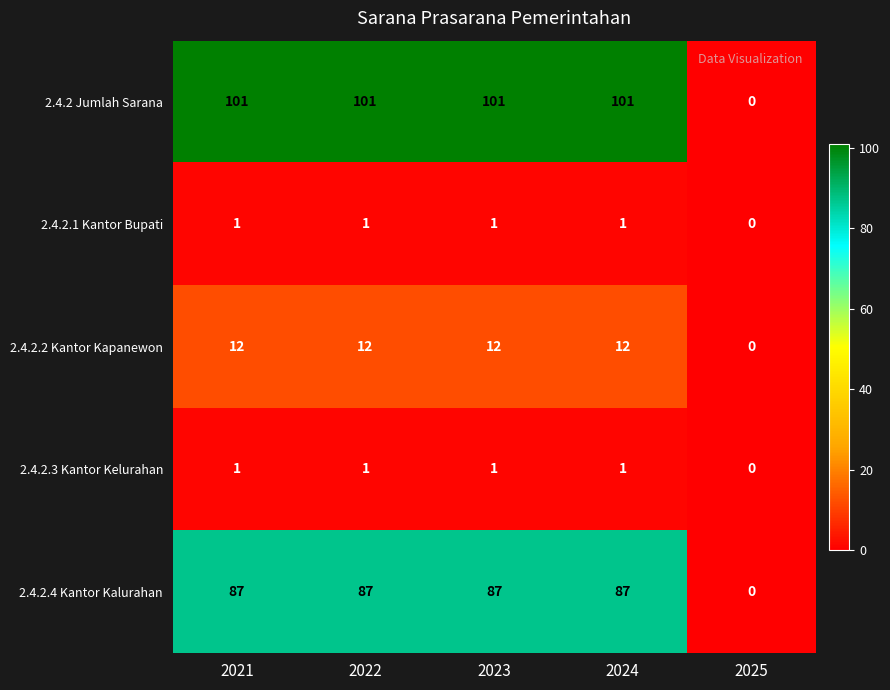

Where is 2.4.2.1 Kantor Bupati nearest to the value 0?

2025